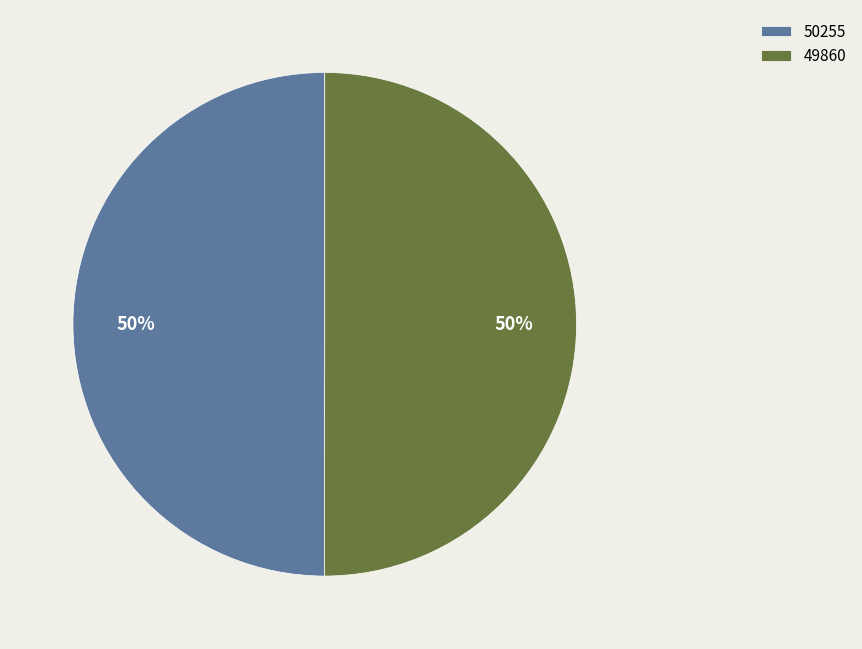

Is it true that 49860 is 58% of the pie?

False